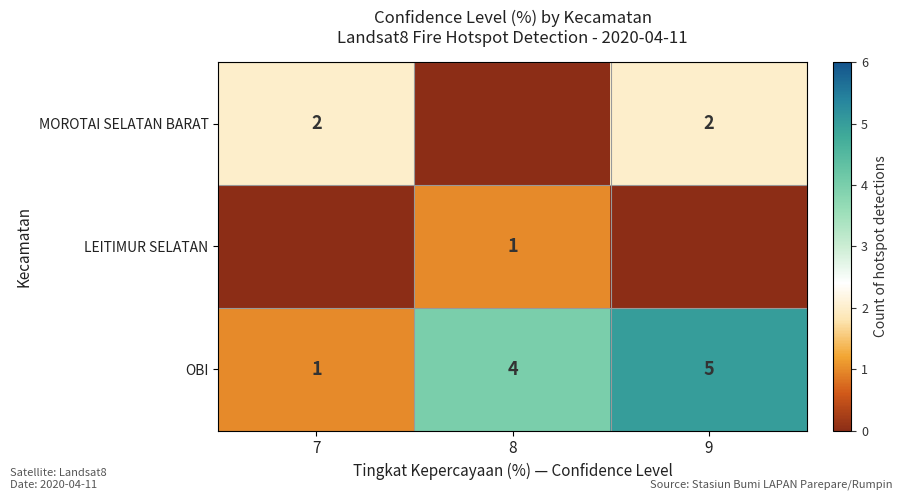

What value does the OBI series have at 9?

5